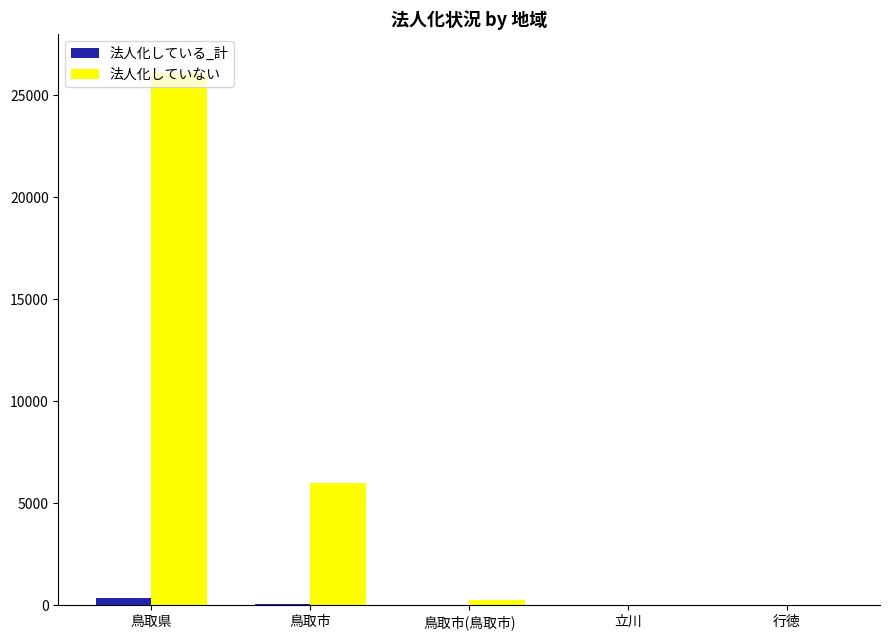

Is it true that 法人化していない equals 0 at 行徳?

True